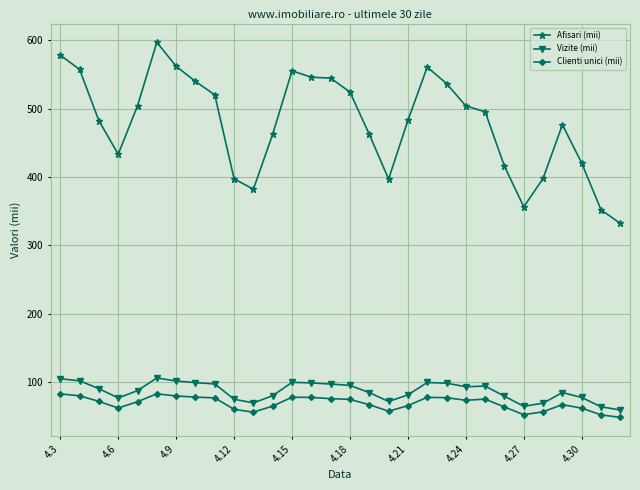

At how many categories does at least one series exceed 267?

30